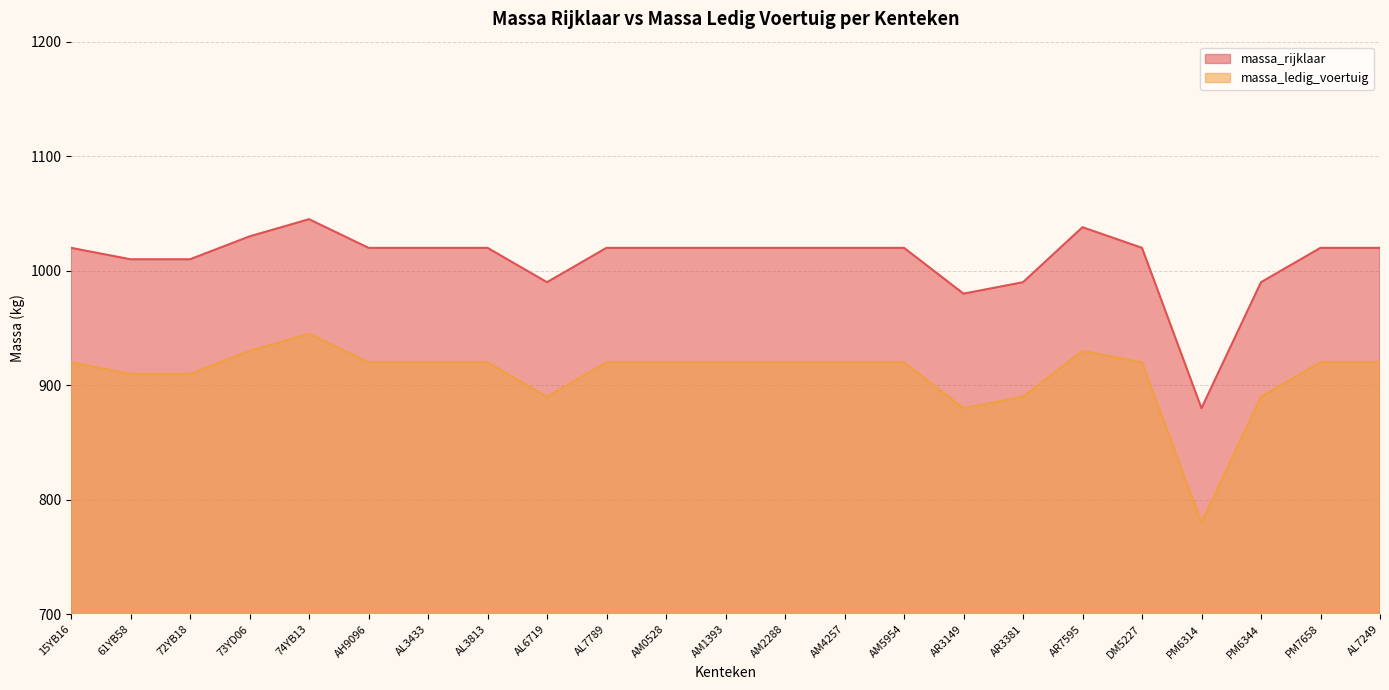

How many interior local peaks does the massa_ledig_voertuig series have?

2